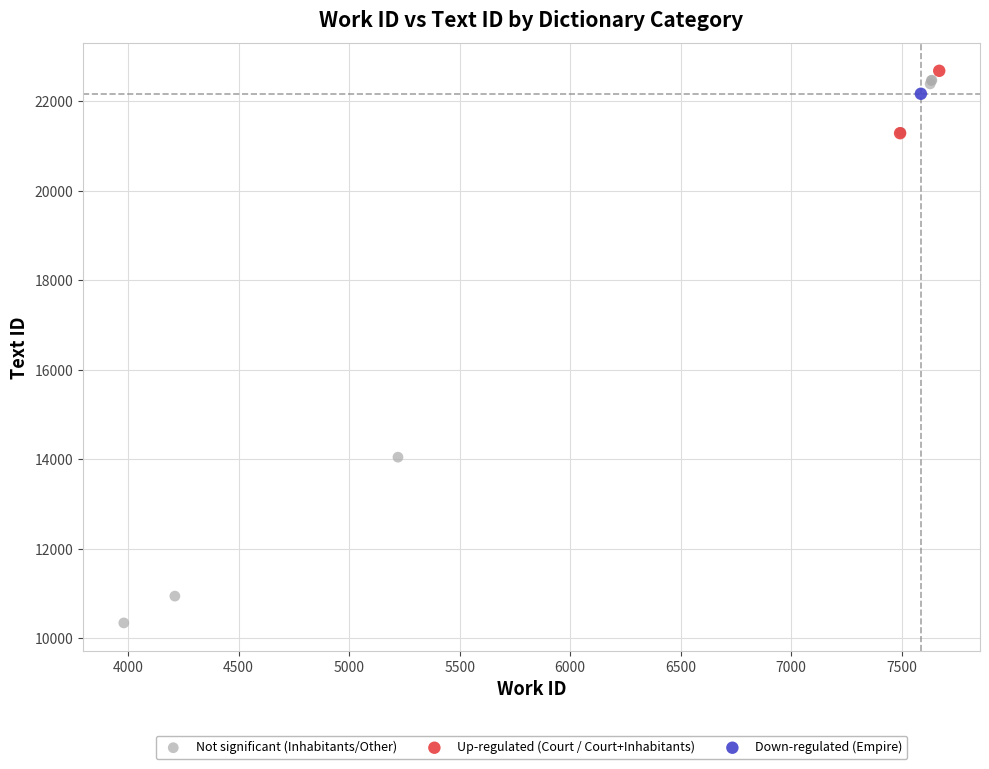

What are all the series names shown in the legend?

Not significant (Inhabitants/Other), Up-regulated (Court / Court+Inhabitants), Down-regulated (Empire)